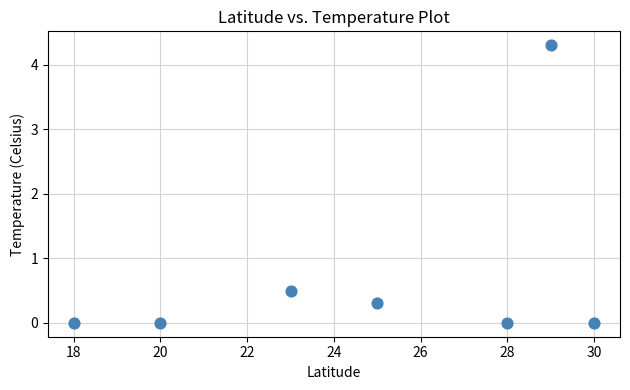

What Y value in the scatter plot is closest to 2?

0.5